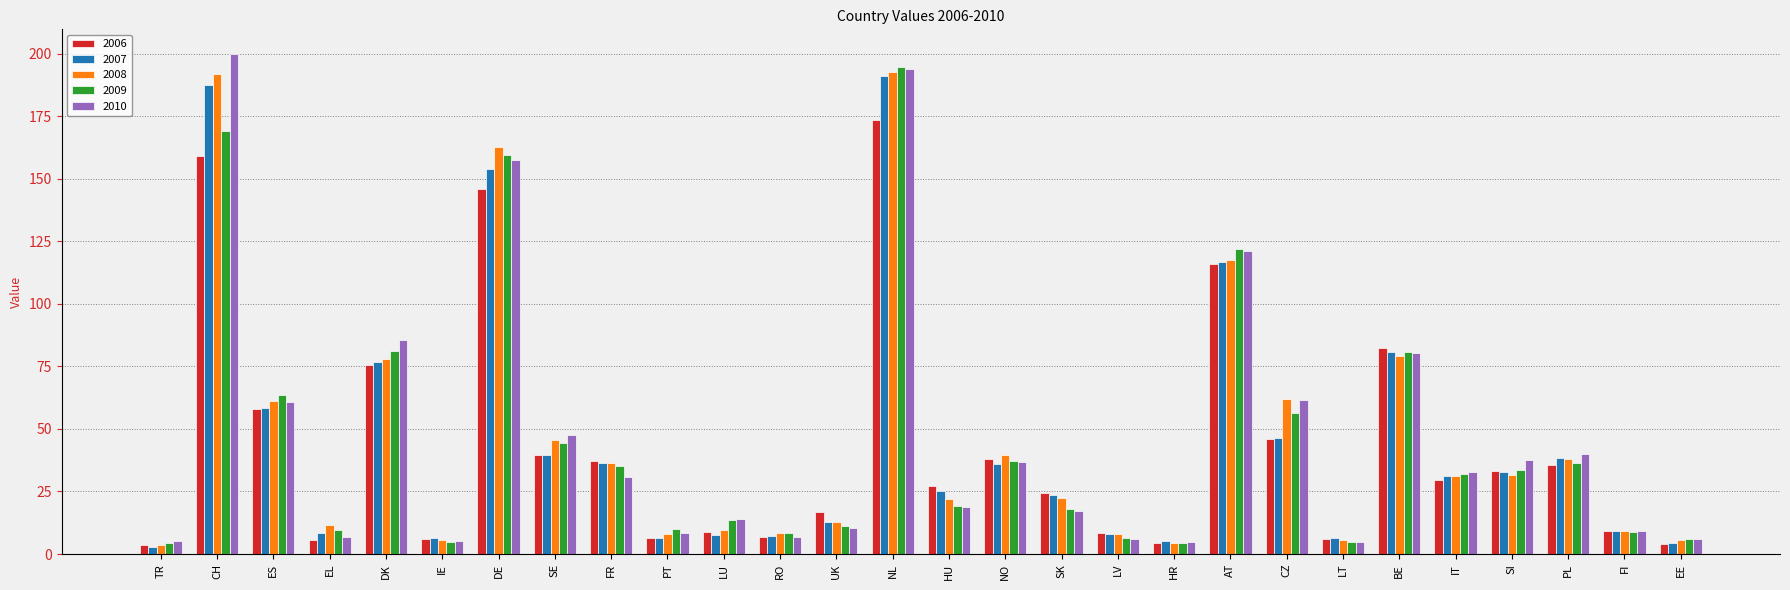

The 2010 series shows 157.4 at DE. True or false?

True